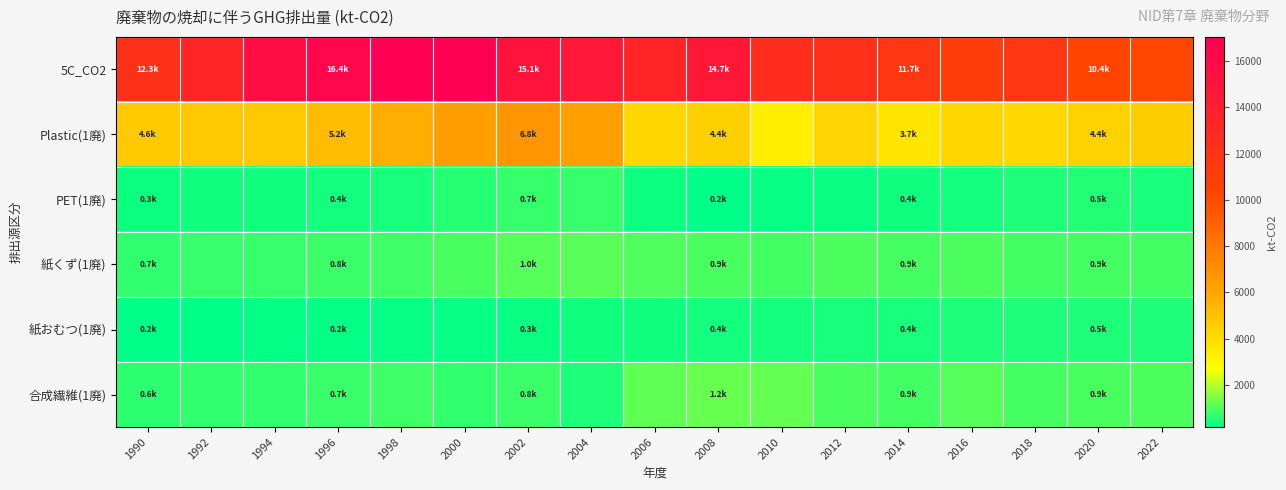

Which label corresponds to the smallest value in the chart?

1990